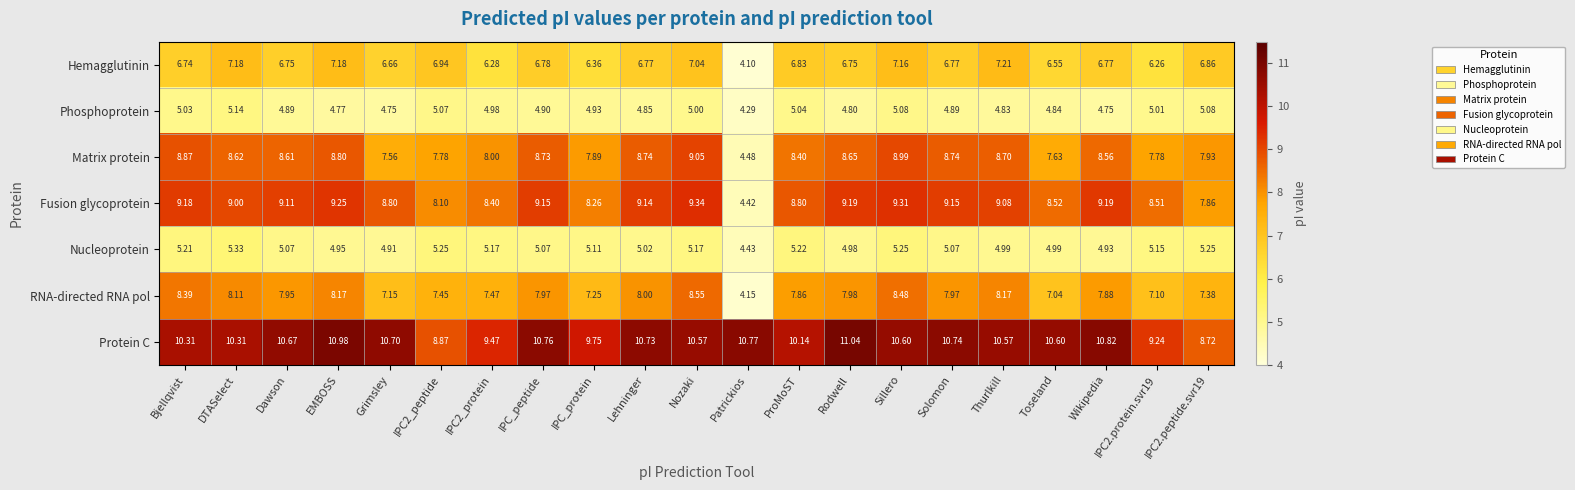

Which series has the widest spread of values?

Fusion glycoprotein